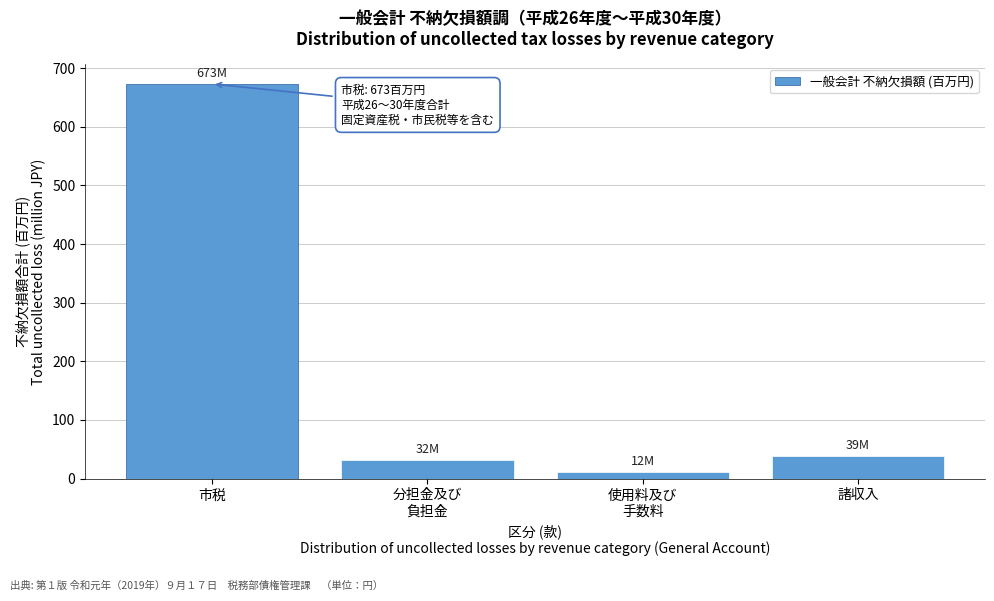

Reading left to right, list all the values displayed in this chart.

673.1	32.4	11.7	38.9